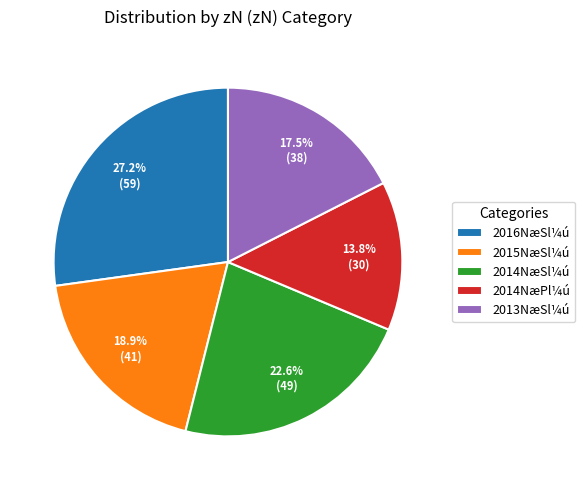

Between 2015NæSl¼ú and 2014NæPl¼ú, which is larger?

2015NæSl¼ú